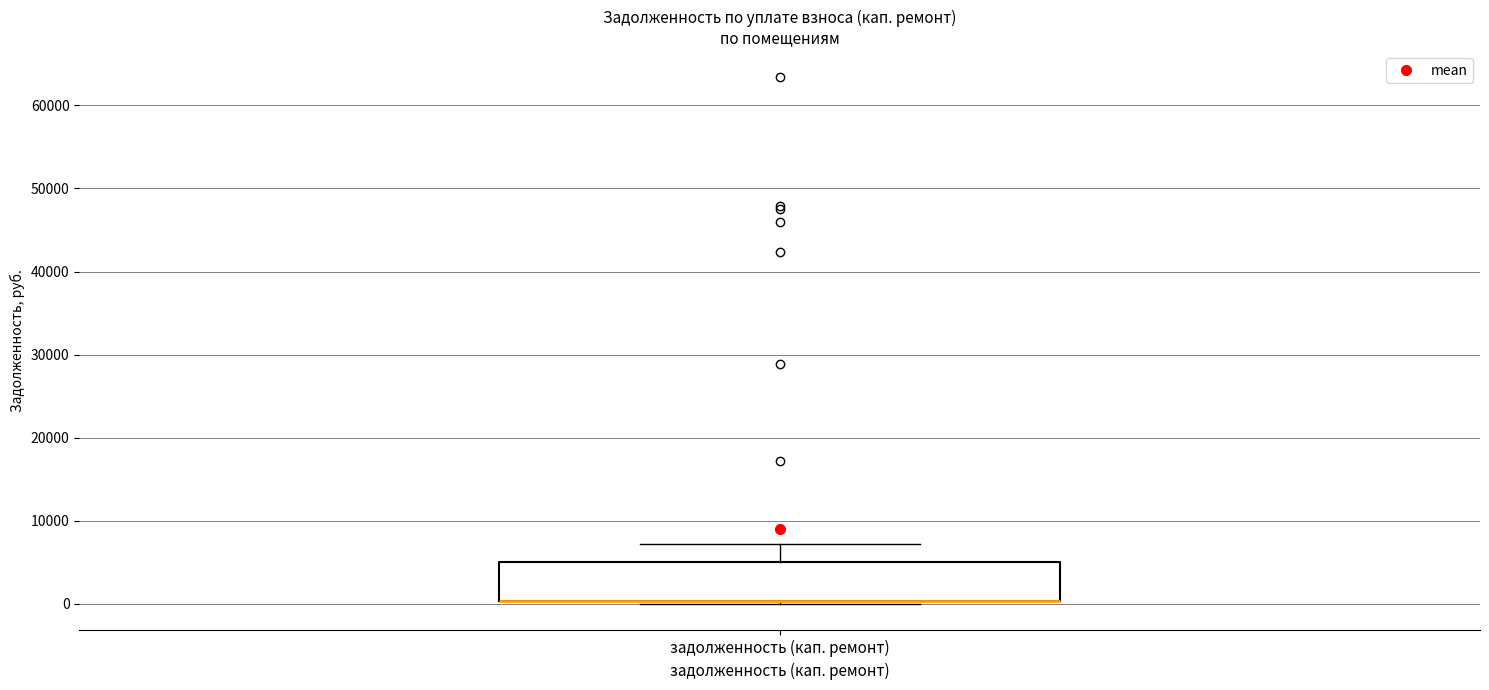

Read this box plot against the y-axis: the position of the median line, the range covered by the box, and the ends of both whiskers. The values are not printed on the chart, so give them approximately, as read against the axis.

median 0 (drawn on the box's lower edge), box 0 to 5000, whiskers 0 (just below the box's lower edge) to 7000